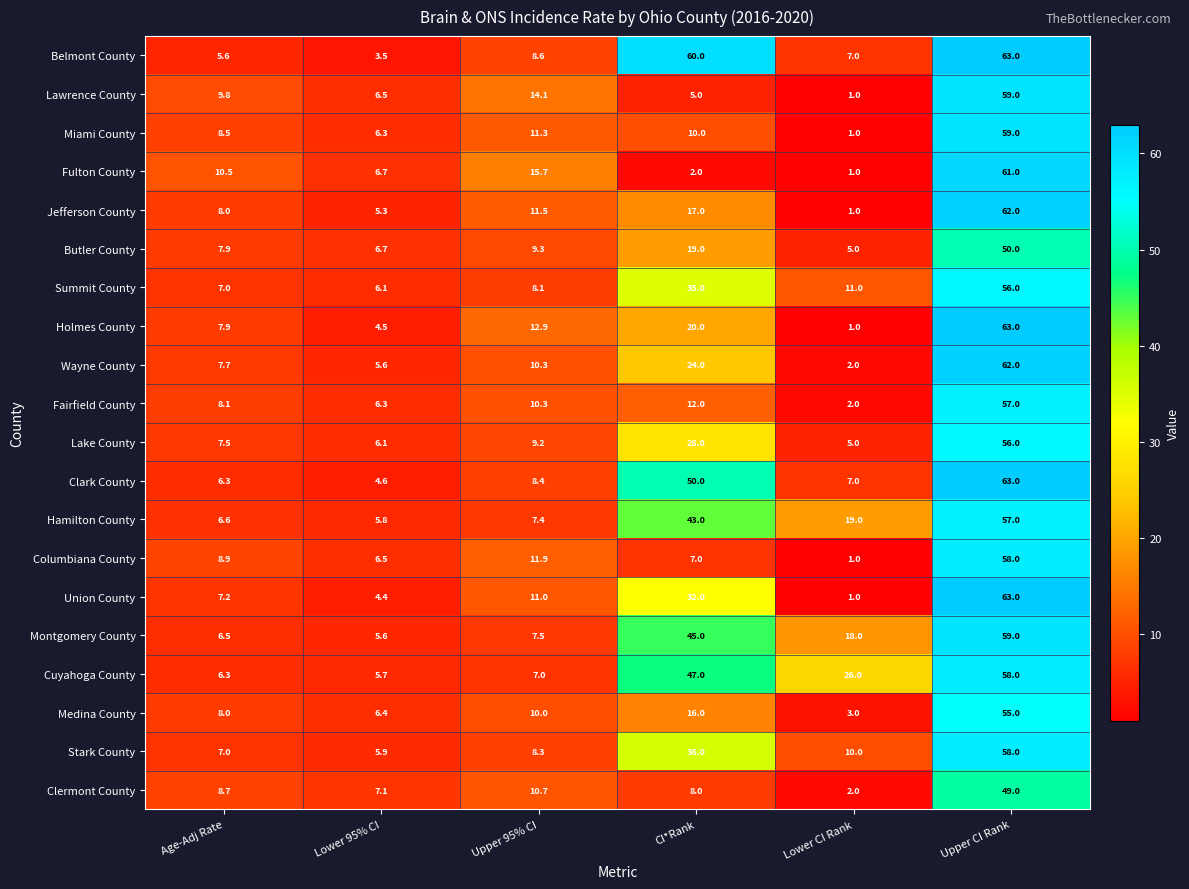

What is the total value across all series at Lower CI Rank?

124.0